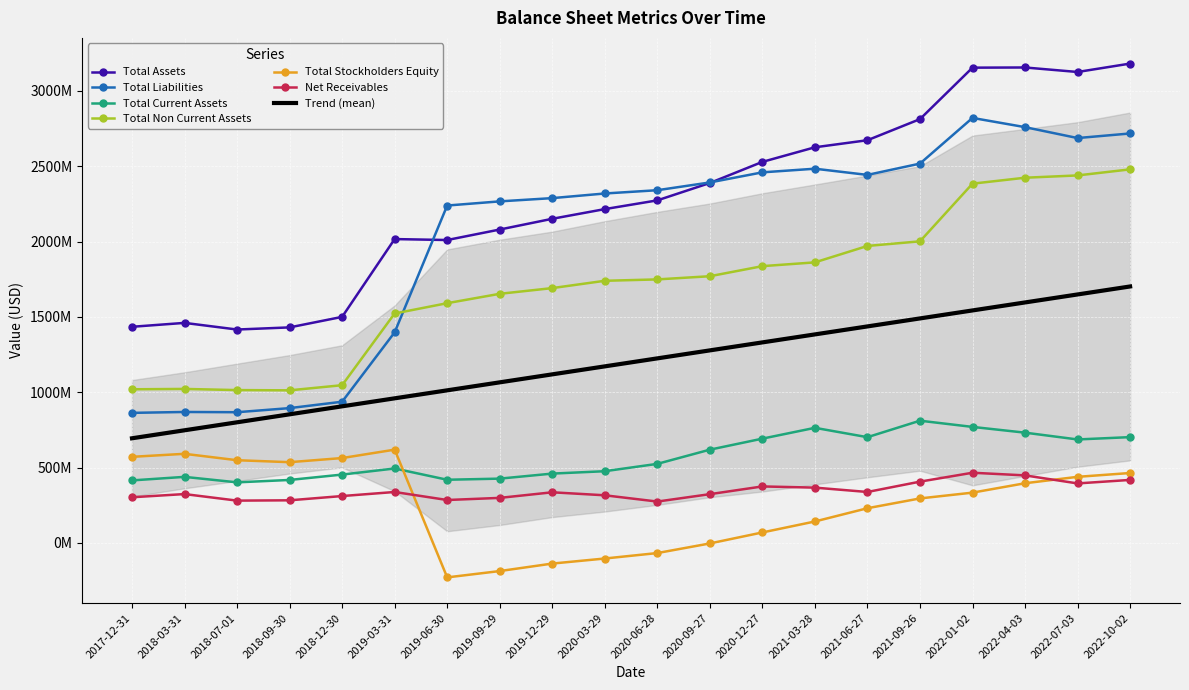

After their last crossing, which series has the higher values: Total Assets or Total Liabilities?

Total Assets